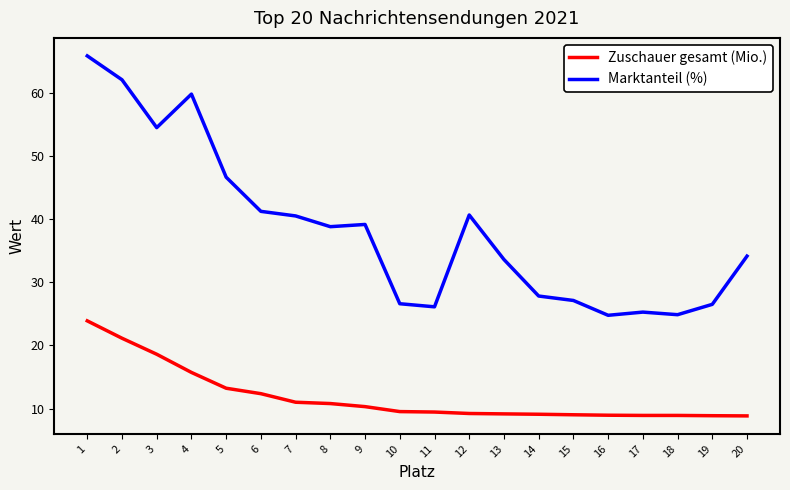

Between 19 and 20, which series saw the biggest shift?

Marktanteil (%)